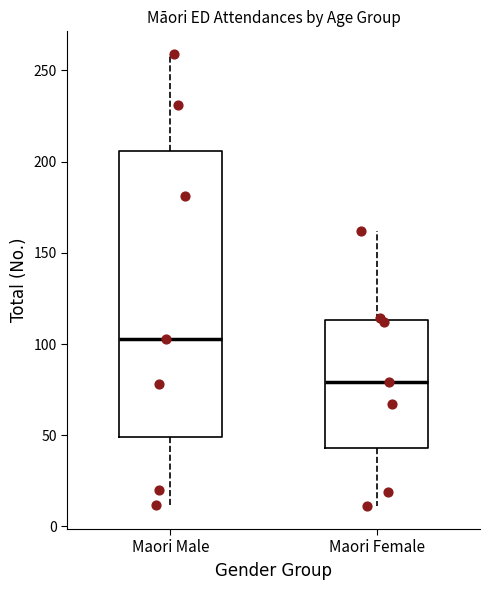

Reading left to right, transcribe this box plot: for each box, give where its median line is, the range the box spans, and where its two whiskers end, as read against the y-axis. The values are not printed on the chart, so give them approximately, as read against the axis.

Maori Male: median 105, box 50 to 205, whiskers 10 to 260
Maori Female: median 80, box 45 to 115, whiskers 10 to 160